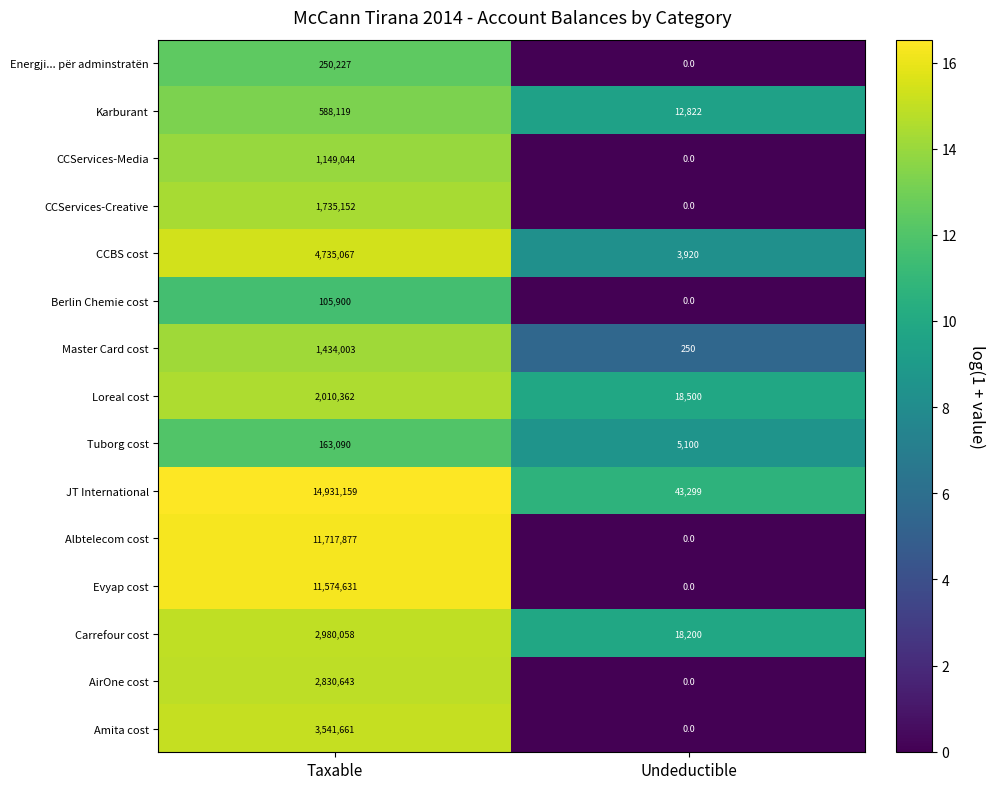

What is the difference between the maximum and minimum values in the Energji... për adminstratën series?

250227